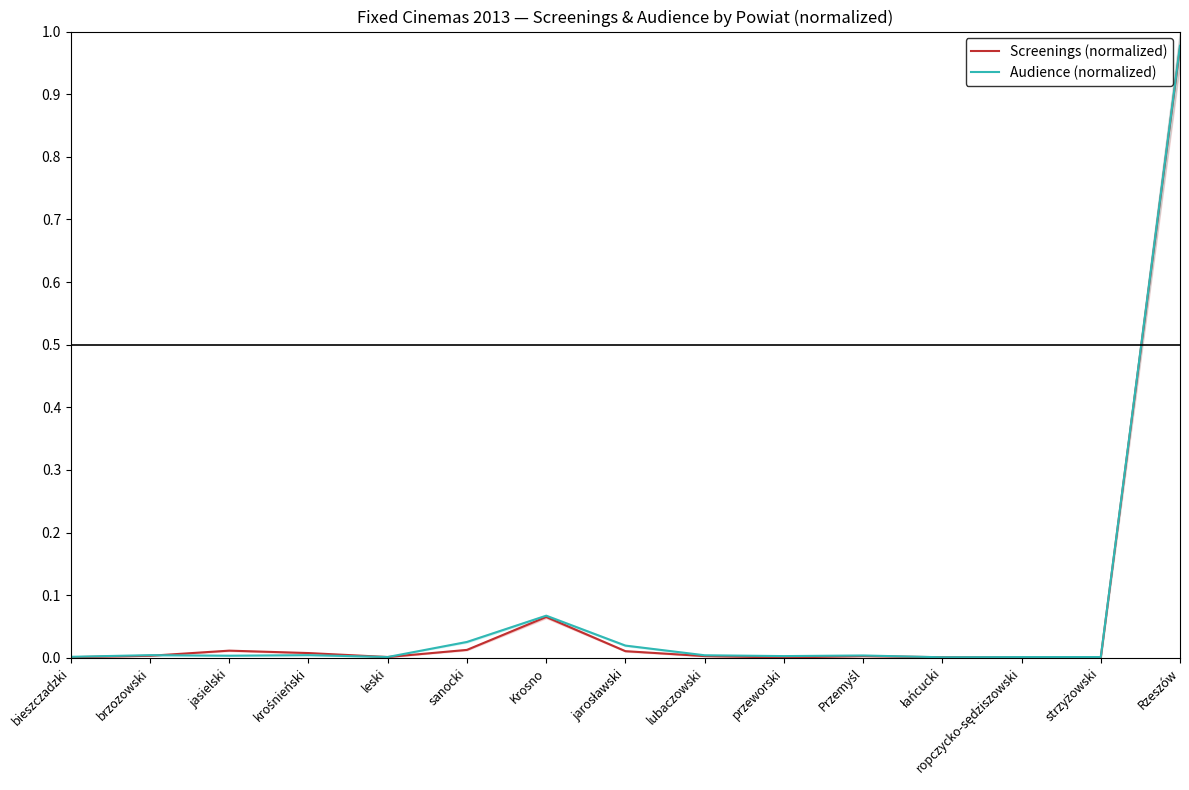

Does the chart have visible grid lines?

No